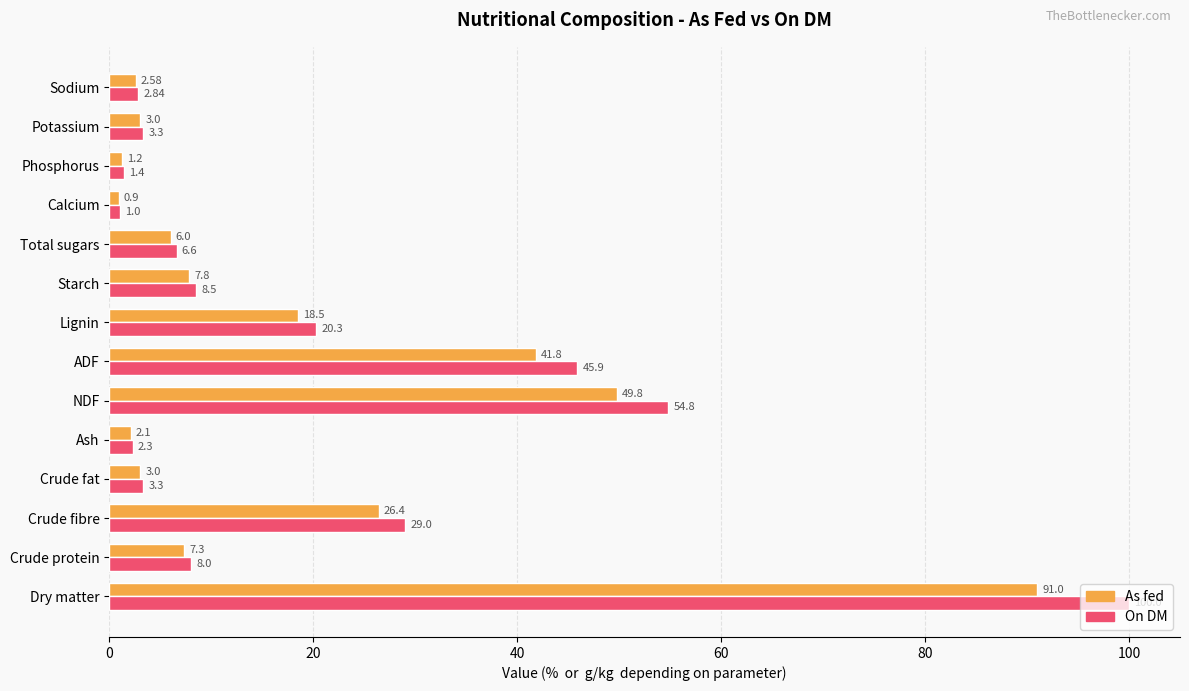

What is the difference between the maximum and minimum values in the On DM series?

99.0